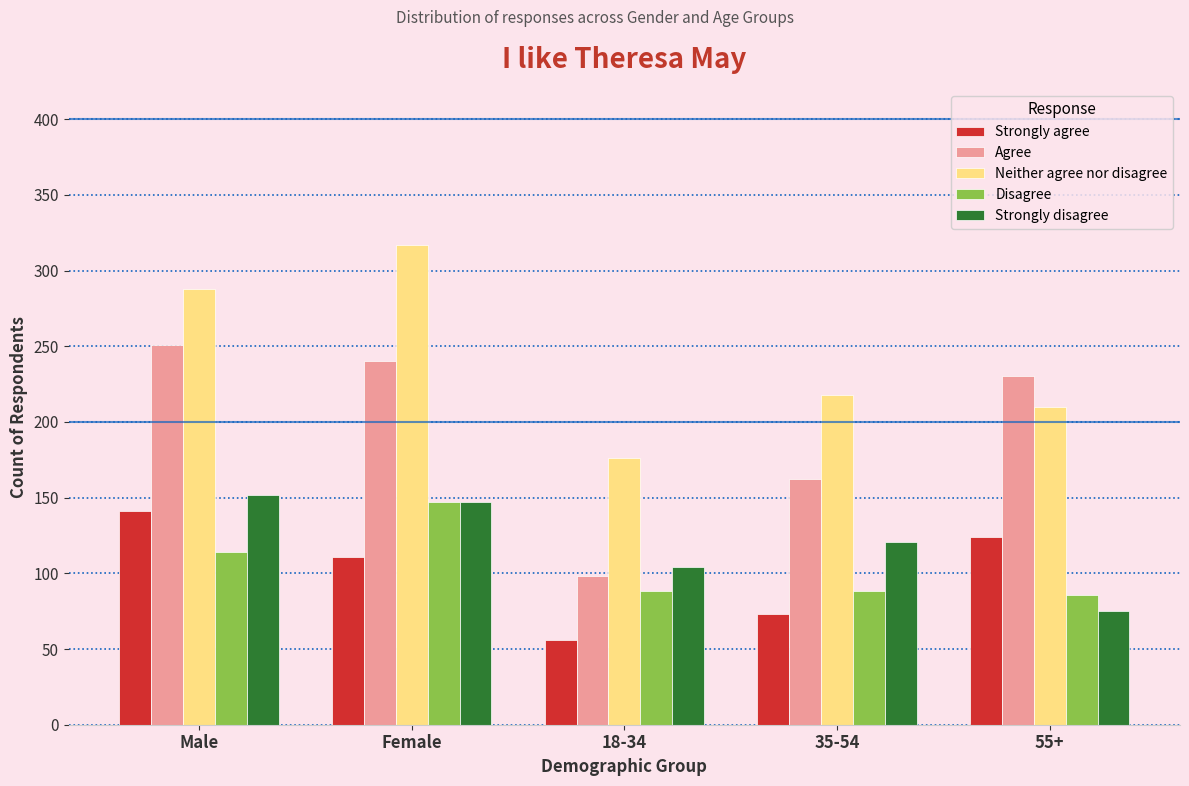

Reading left to right, what are all the values shown in this chart?

Strongly agree: Male=141	Female=111	18-34=56	35-54=73	55+=124
Agree: Male=251	Female=240	18-34=98	35-54=162	55+=230
Neither agree nor disagree: Male=288	Female=317	18-34=176	35-54=218	55+=210
Disagree: Male=114	Female=147	18-34=88	35-54=88	55+=86
Strongly disagree: Male=152	Female=147	18-34=104	35-54=121	55+=75